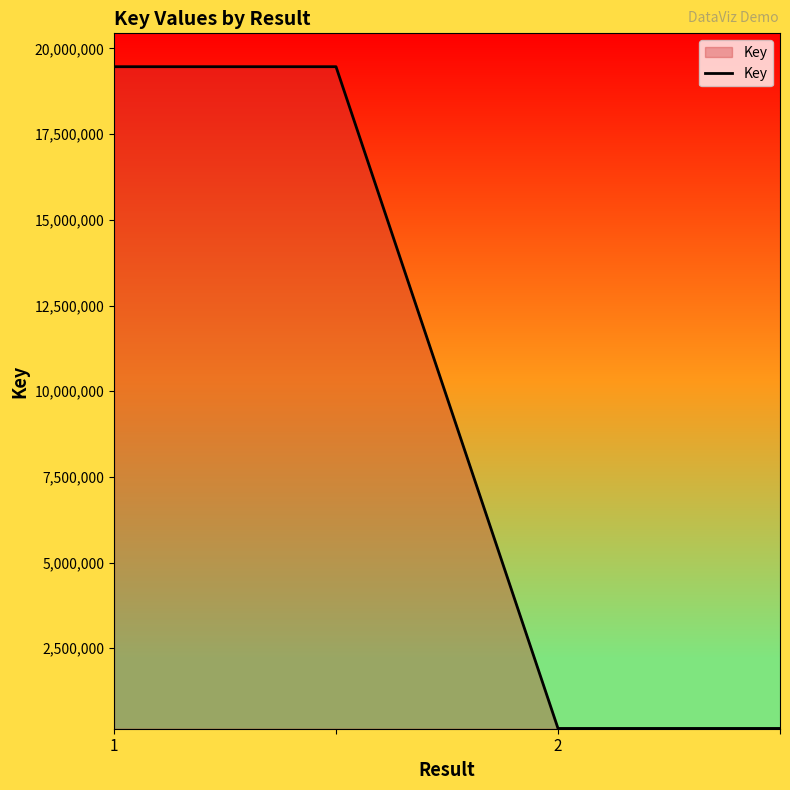

How many series are shown in this chart?

1